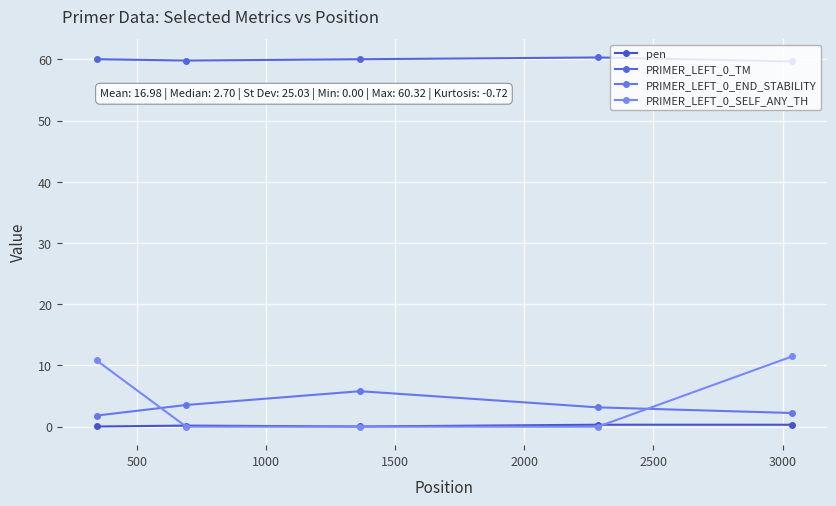

Is this an area chart (filled region under the line)?

No